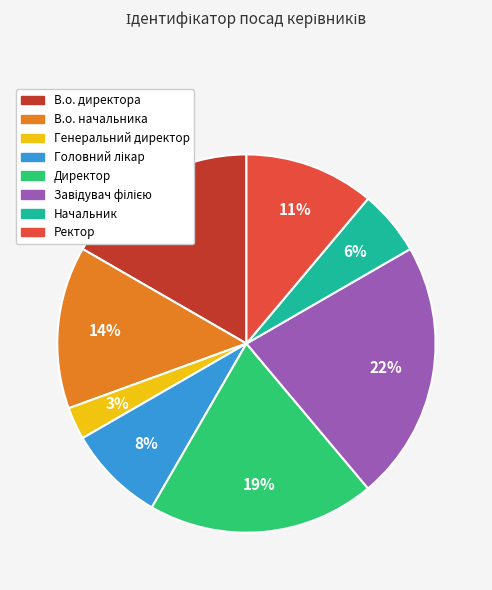

Which has a higher value, Директор or Генеральний директор?

Директор